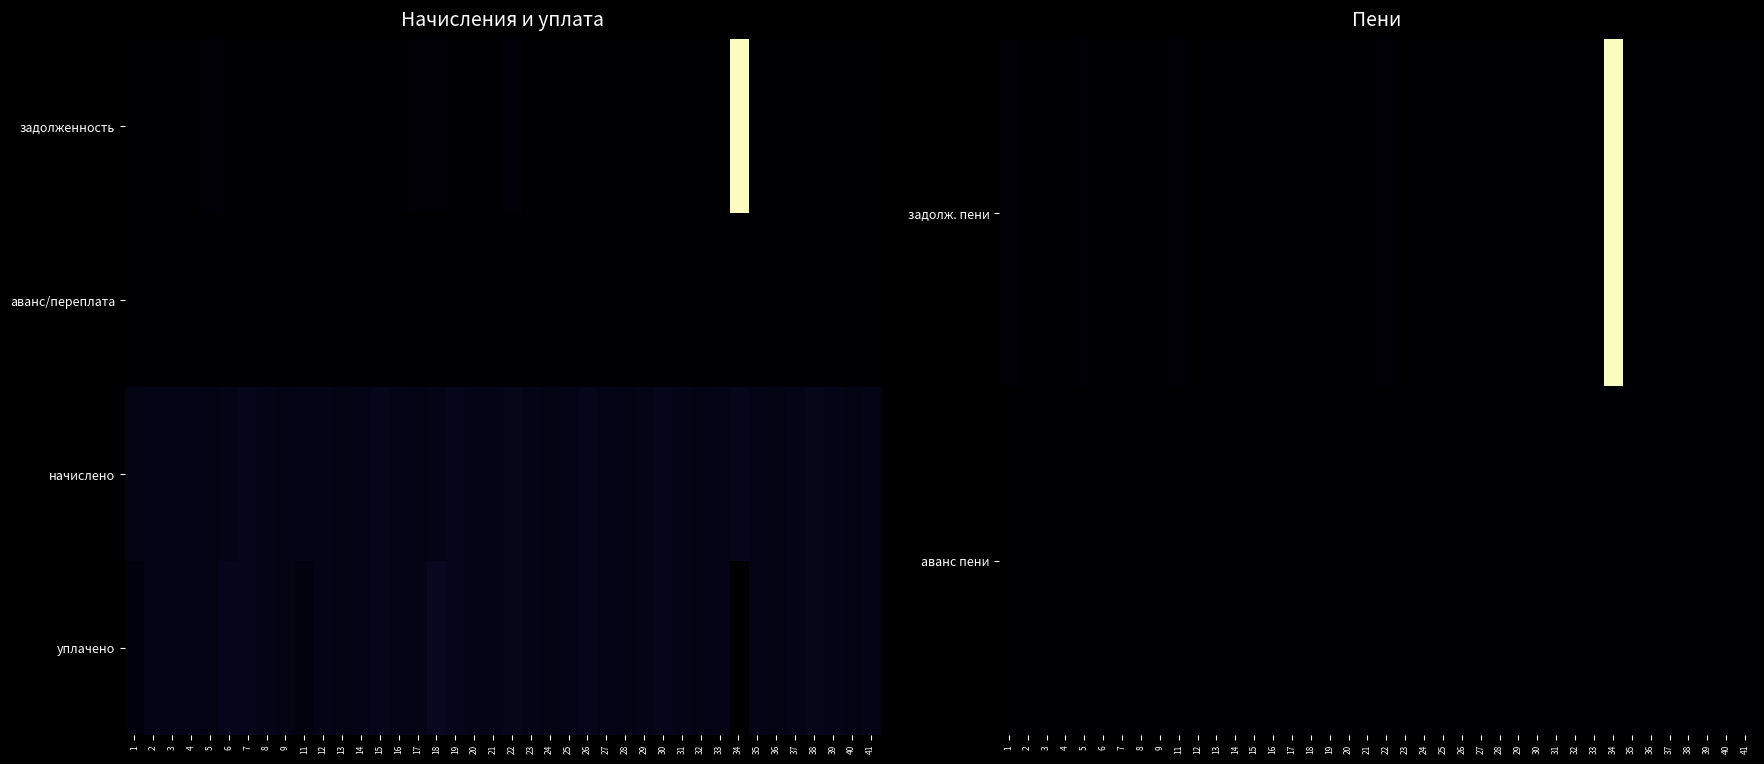

Which has a higher value, 14 or 20?

14